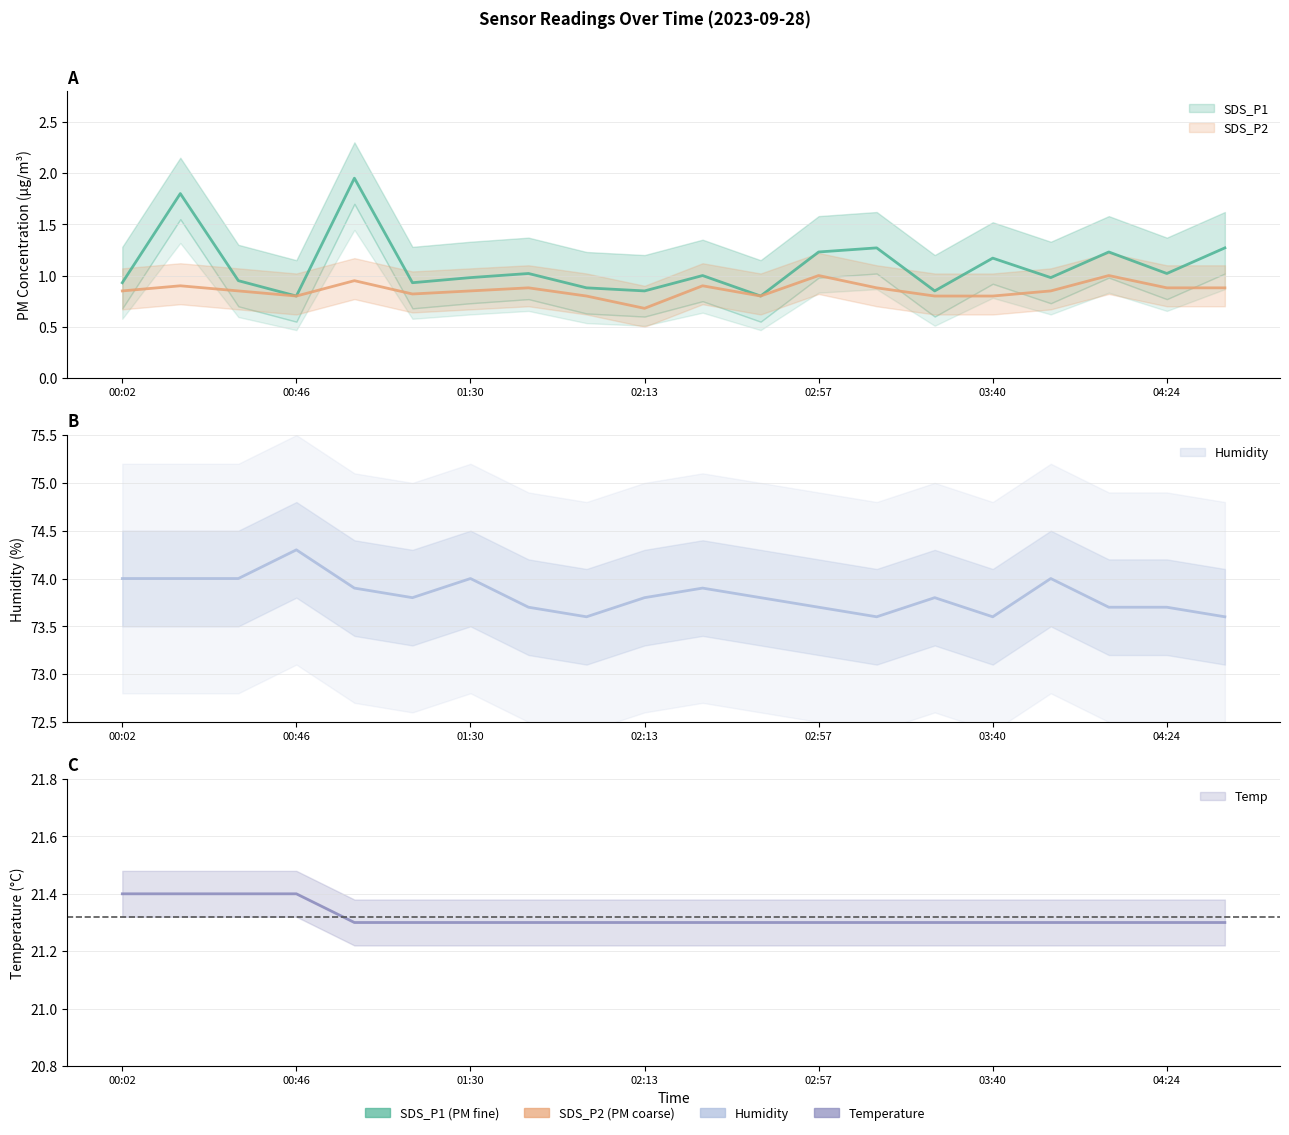

Which label corresponds to the smallest value in the chart?

02:13